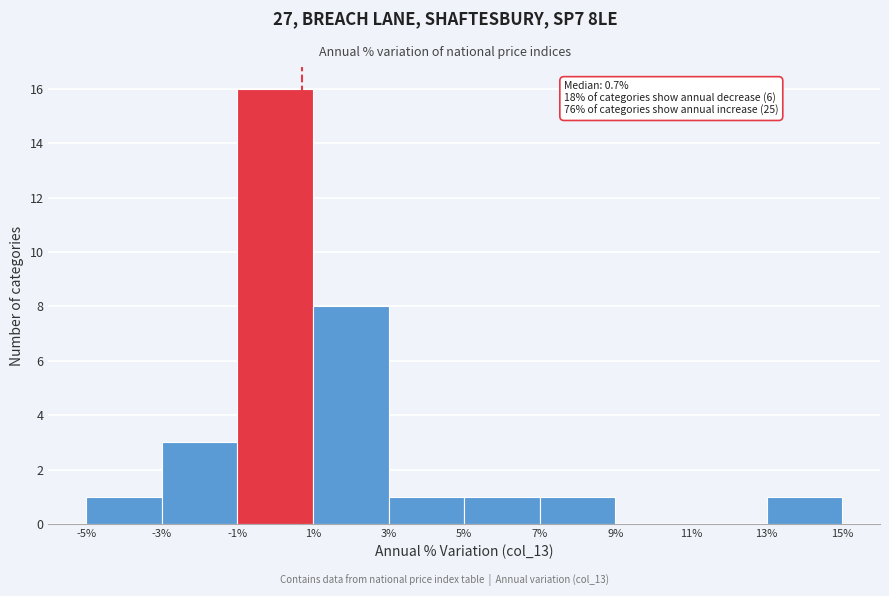

Over which range of the x-axis is the bar tallest?

-1% to 1%